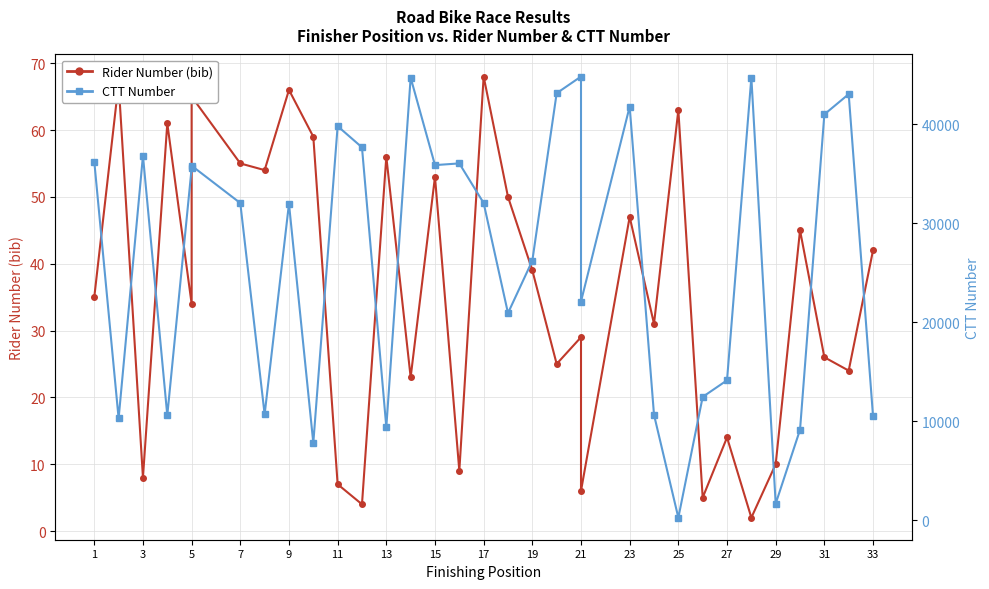

True or false: Rider Number (bib) has more than 0 points higher than both neighbors.

True